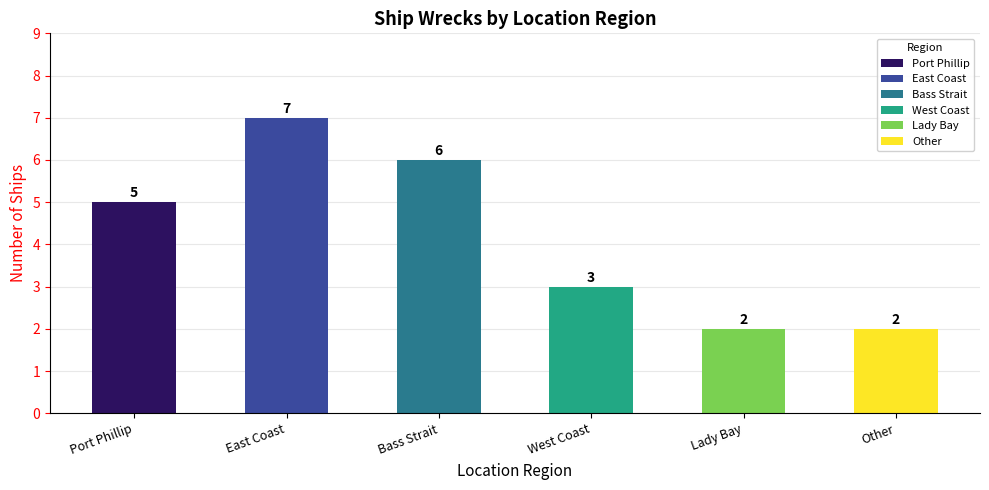

Reading left to right, transcribe all the data shown in this chart.

Port Phillip=5	East Coast=7	Bass Strait=6	West Coast=3	Lady Bay=2	Other=2